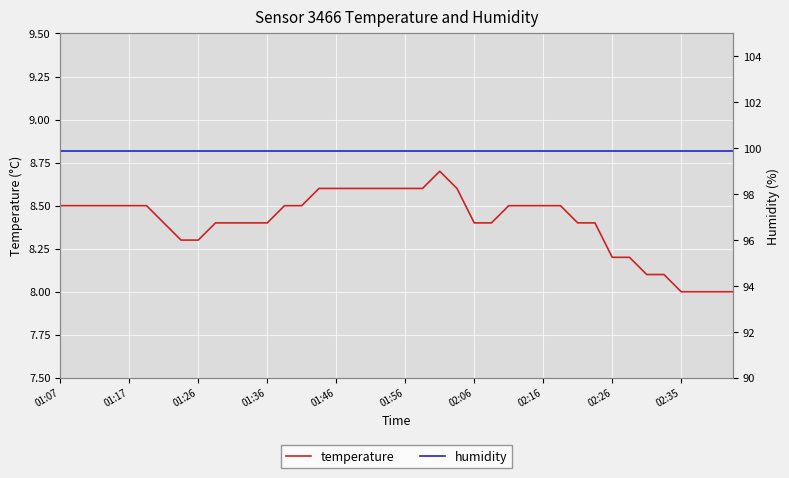

Reading left to right, transcribe all the data shown in this chart.

temperature: 8.5	8.5	8.5	8.5	8.5	8.5	8.4	8.3	8.3	8.4	8.4	8.4	8.4	8.5	8.5	8.6	8.6	8.6	8.6	8.6	8.6	8.6	8.7	8.6	8.4	8.4	8.5	8.5	8.5	8.5	8.4	8.4	8.2	8.2	8.1	8.1	8.0	8.0	8.0	8.0
humidity: 99.9	99.9	99.9	99.9	99.9	99.9	99.9	99.9	99.9	99.9	99.9	99.9	99.9	99.9	99.9	99.9	99.9	99.9	99.9	99.9	99.9	99.9	99.9	99.9	99.9	99.9	99.9	99.9	99.9	99.9	99.9	99.9	99.9	99.9	99.9	99.9	99.9	99.9	99.9	99.9